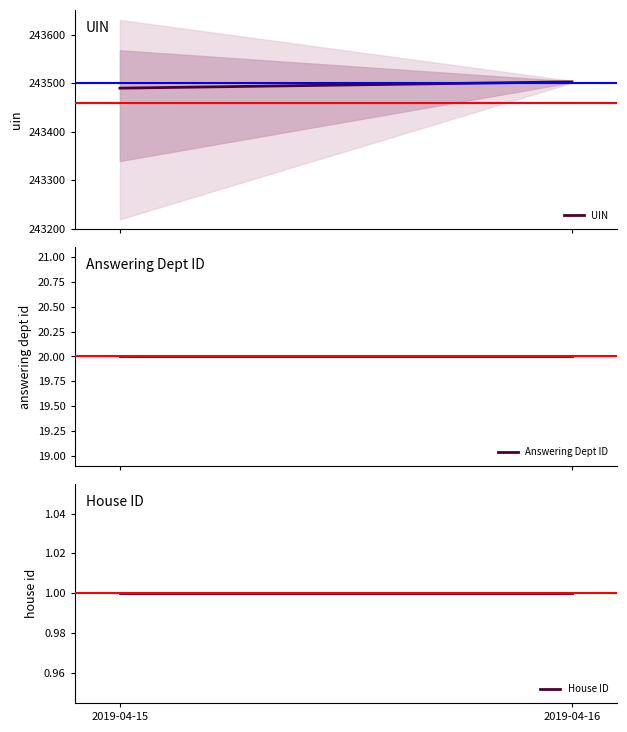

Reading left to right, transcribe all the data shown in this chart.

UIN: 243490	243503
Answering Dept ID: 20	20
House ID: 1	1